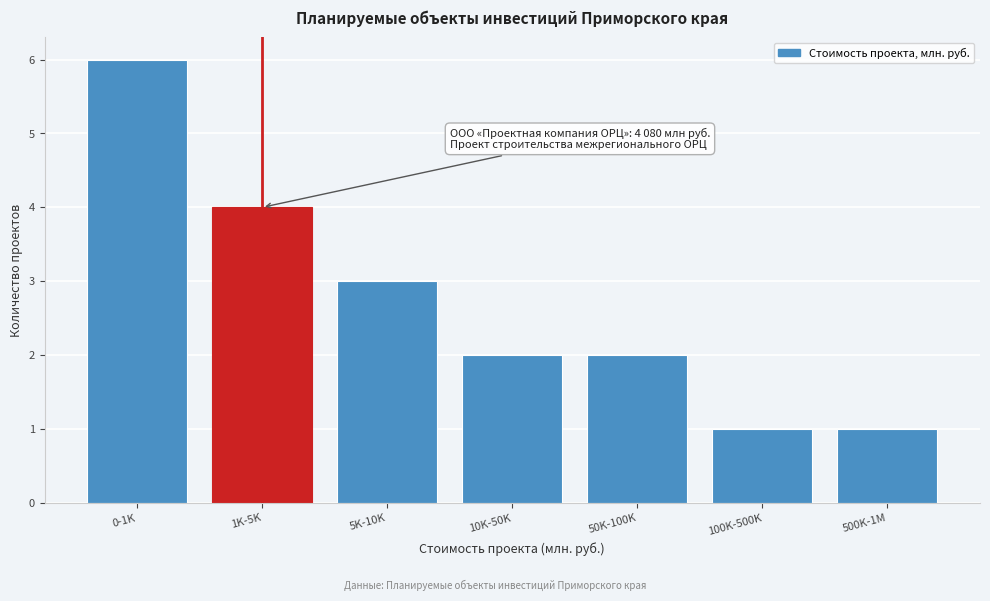

Reading right to left, extract all data points from this chart.

1	1	2	2	3	4	6